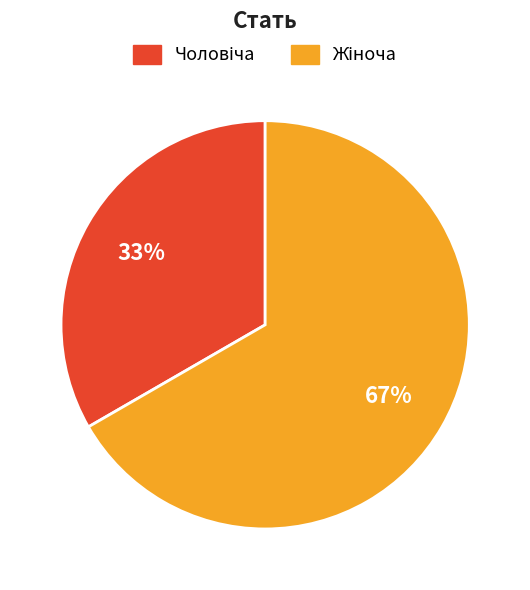

How many slices are in this pie chart?

2